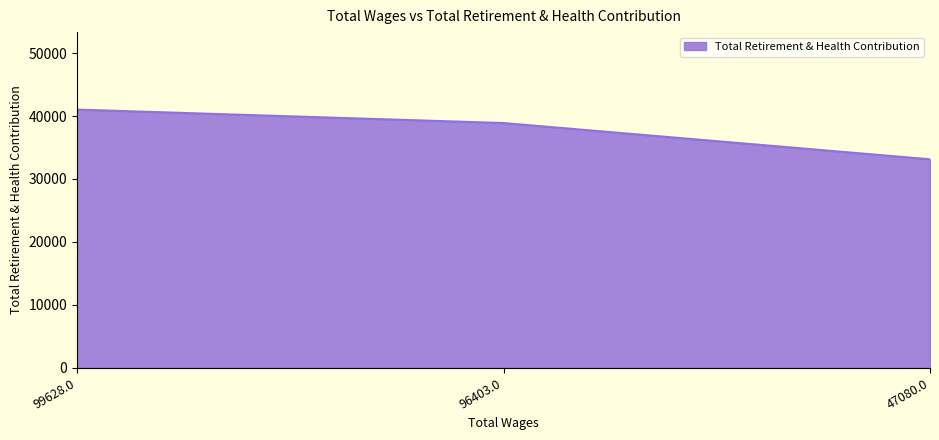

Between 47080.0 and 96403.0, which is larger?

96403.0